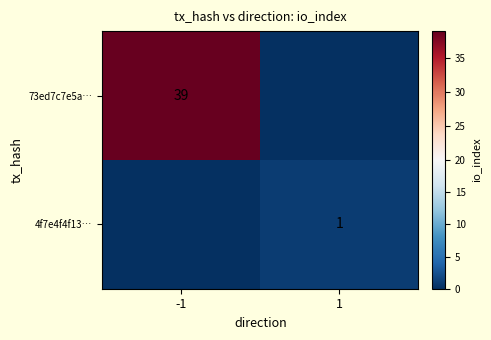

True or false: 73ed7c7e5a… has a value of 53 at -1.

False